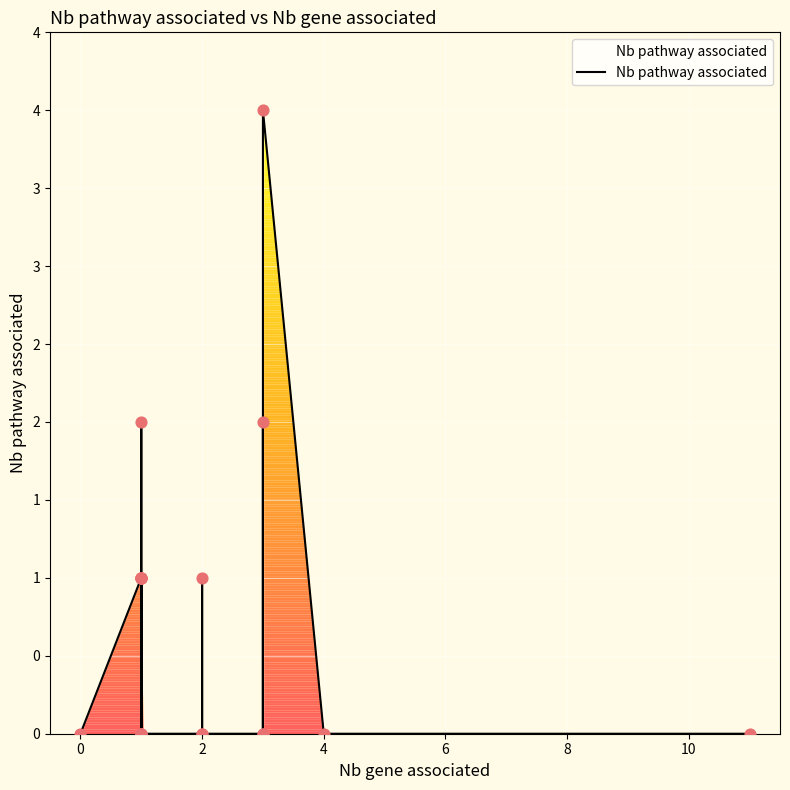

Between 9 and 18, which is larger?

9